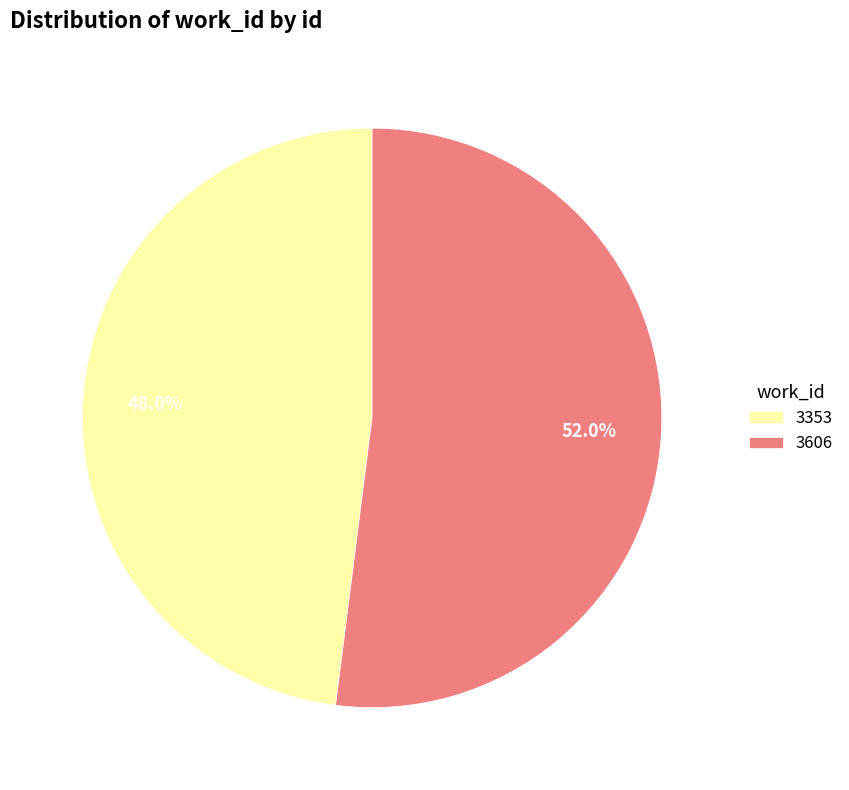

Which slice is the largest?

3606